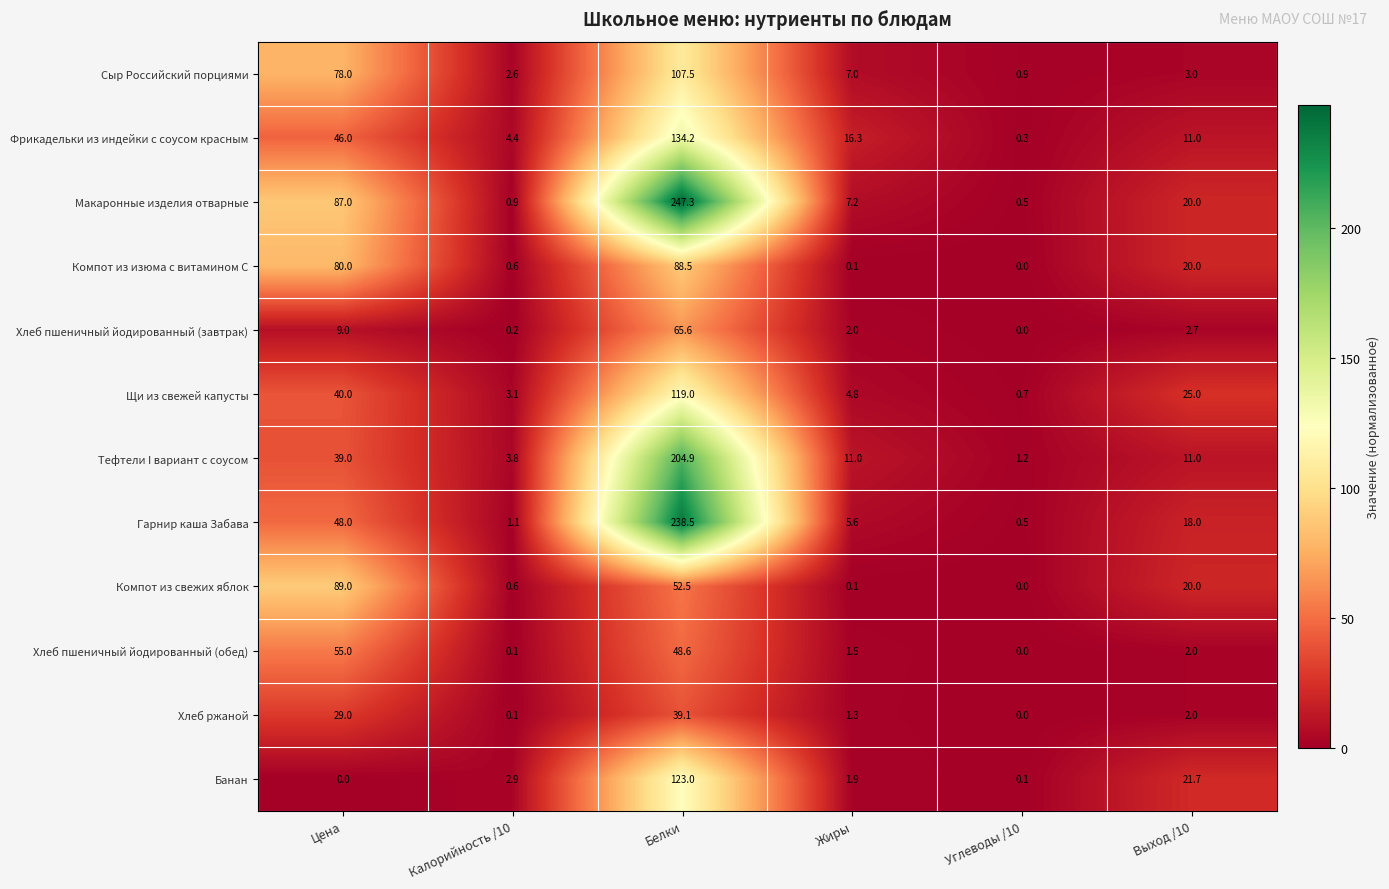

What is the difference between the highest and lowest values at Цена?

89.0